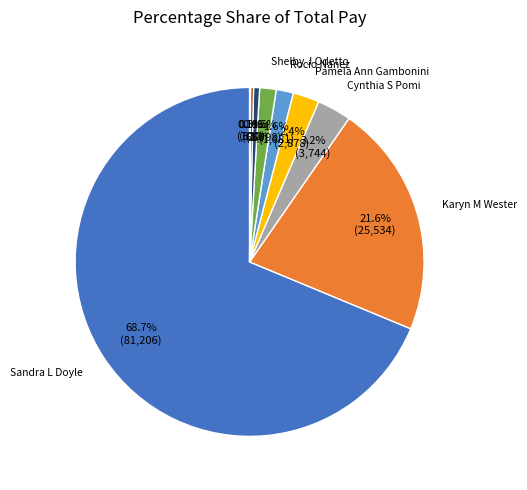

Does any single category account for the majority?

Yes